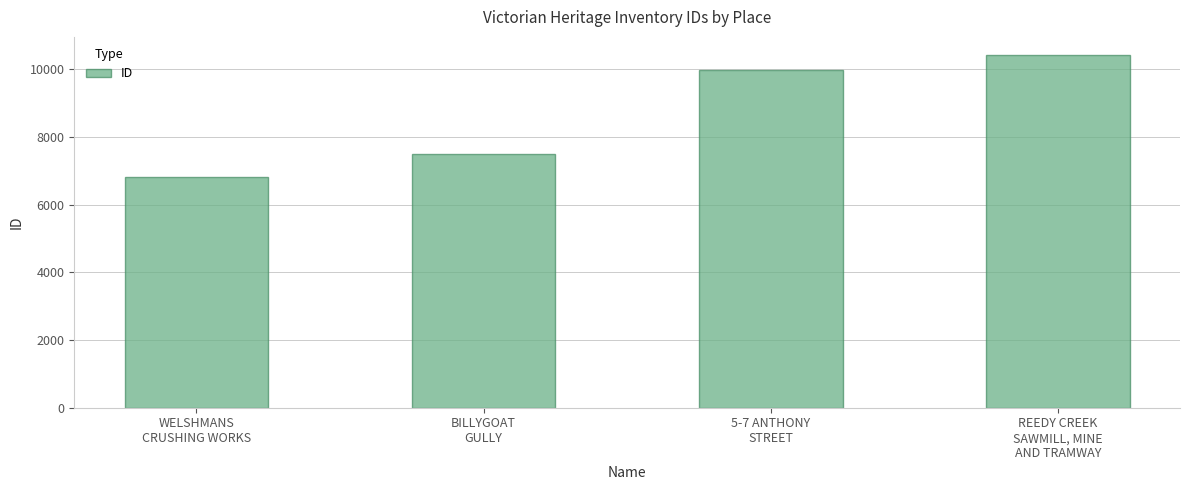

What is the smallest value displayed?

6803